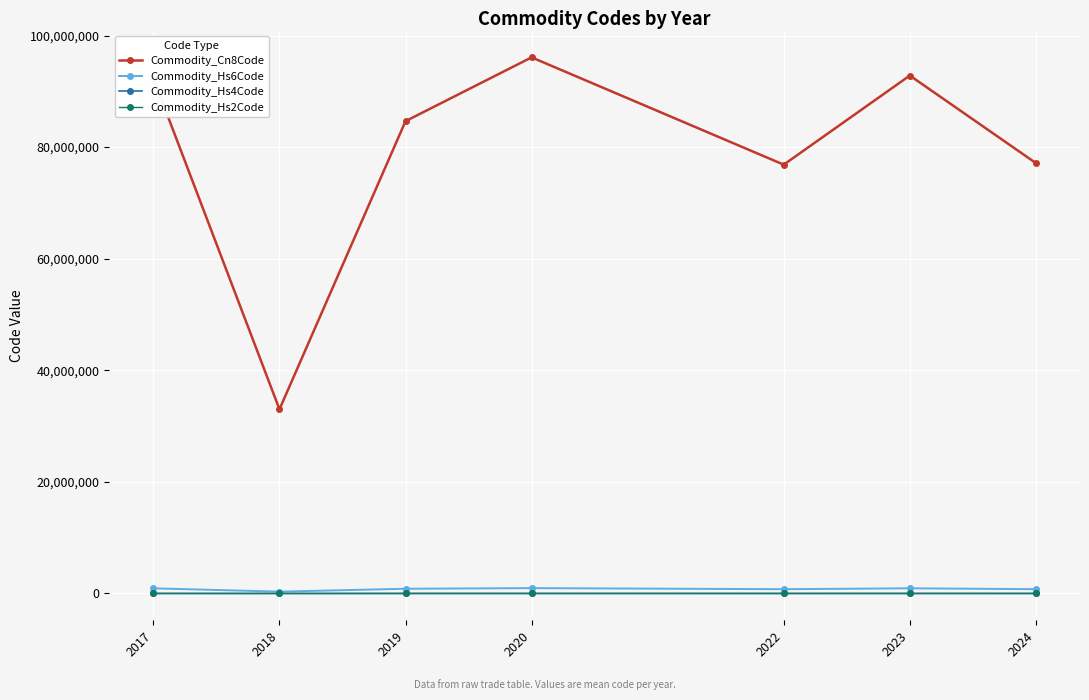

What is the minimum value shown in the chart?

33.0